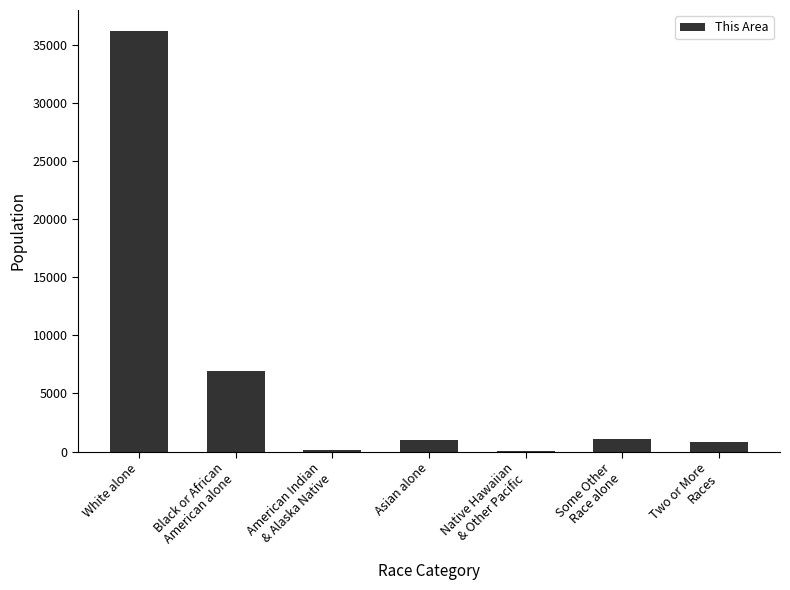

What is the change in value from White alone to Asian alone?

-35217